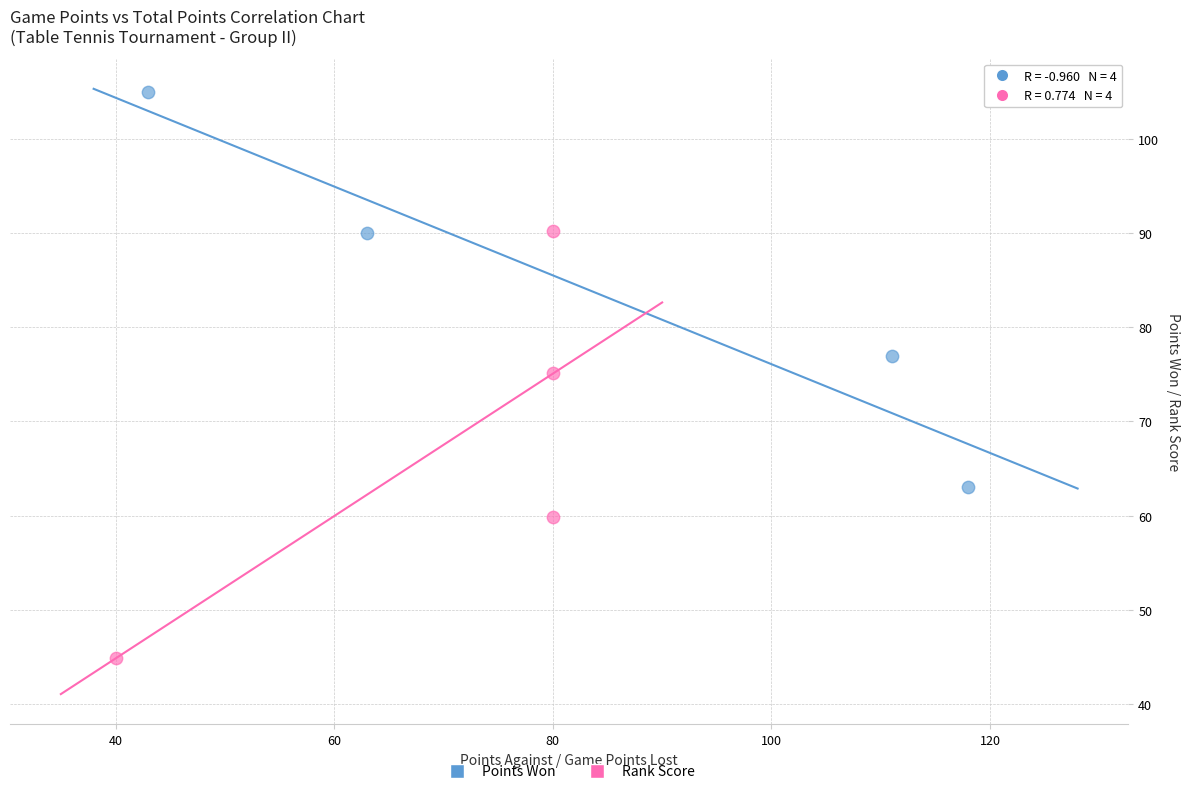

Which series has the widest spread of Y values?

Rank Score